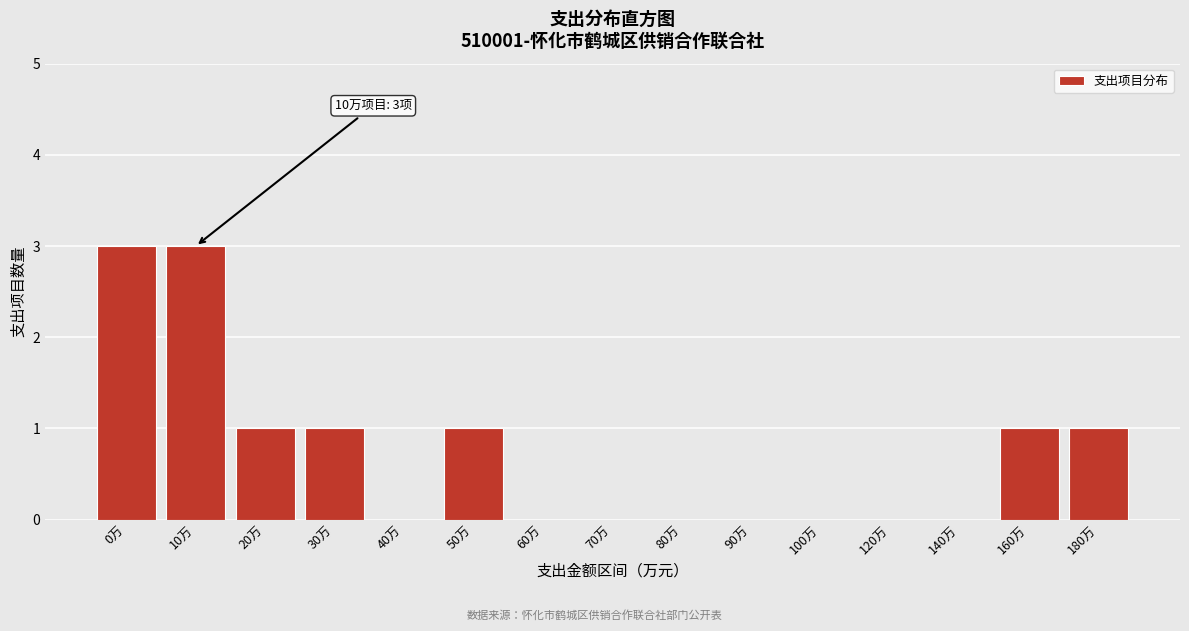

Reading left to right, extract all data points from this chart.

0万=3	10万=3	20万=1	30万=1	40万=0	50万=1	60万=0	70万=0	80万=0	90万=0	100万=0	120万=0	140万=0	160万=1	180万=1